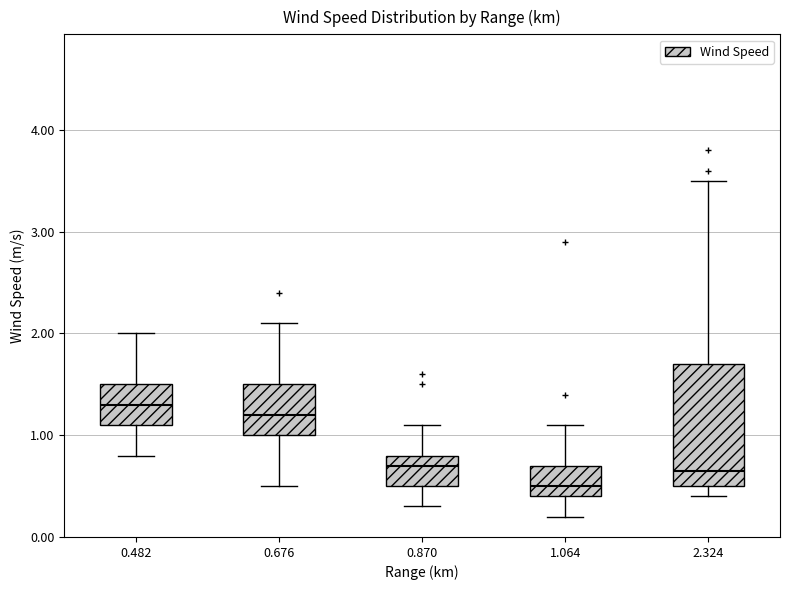

Which box's median line is the highest?

0.482